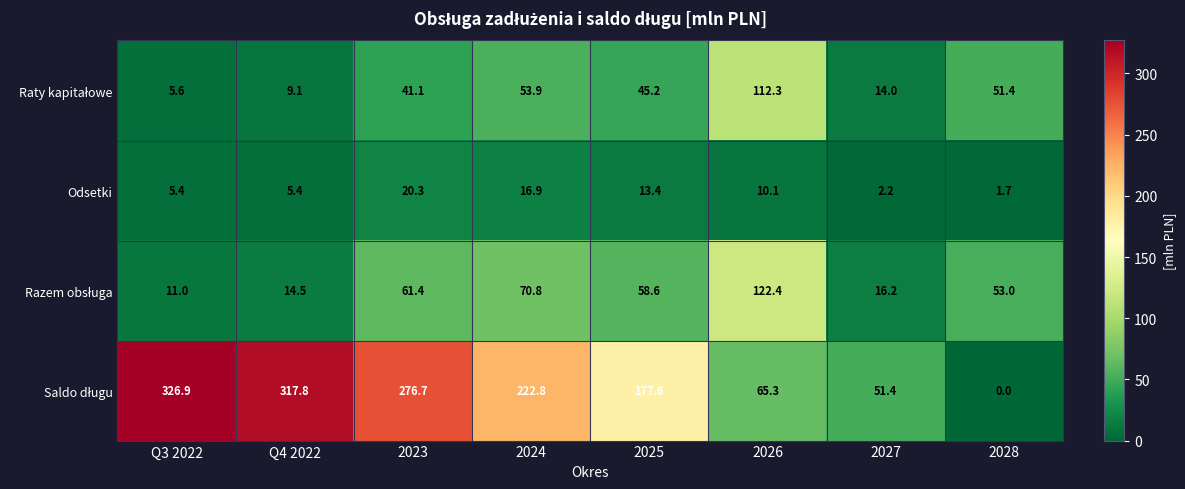

Is it true that Odsetki equals 20.3 at 2023?

True